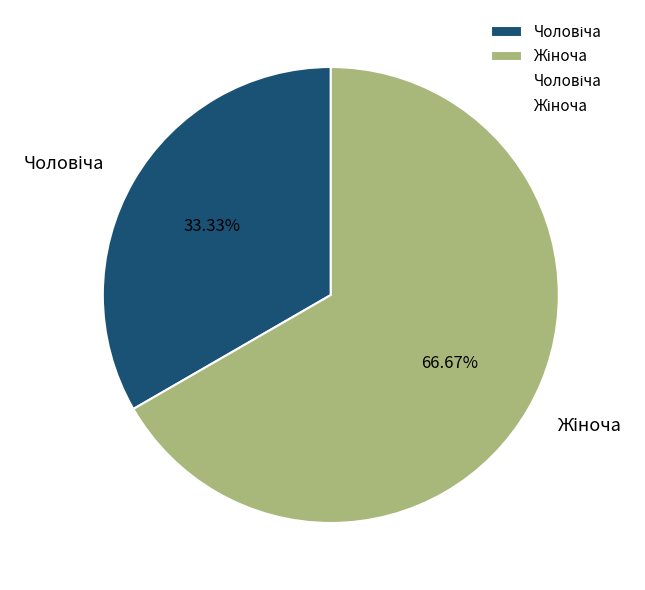

Does any single category account for the majority?

Yes